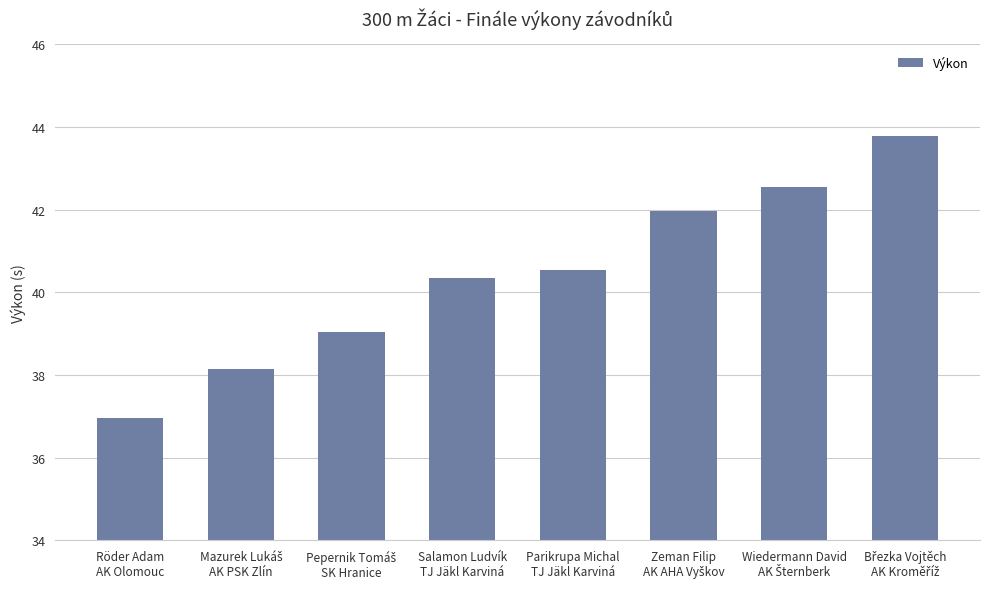

What is the sum of all values?

323.3